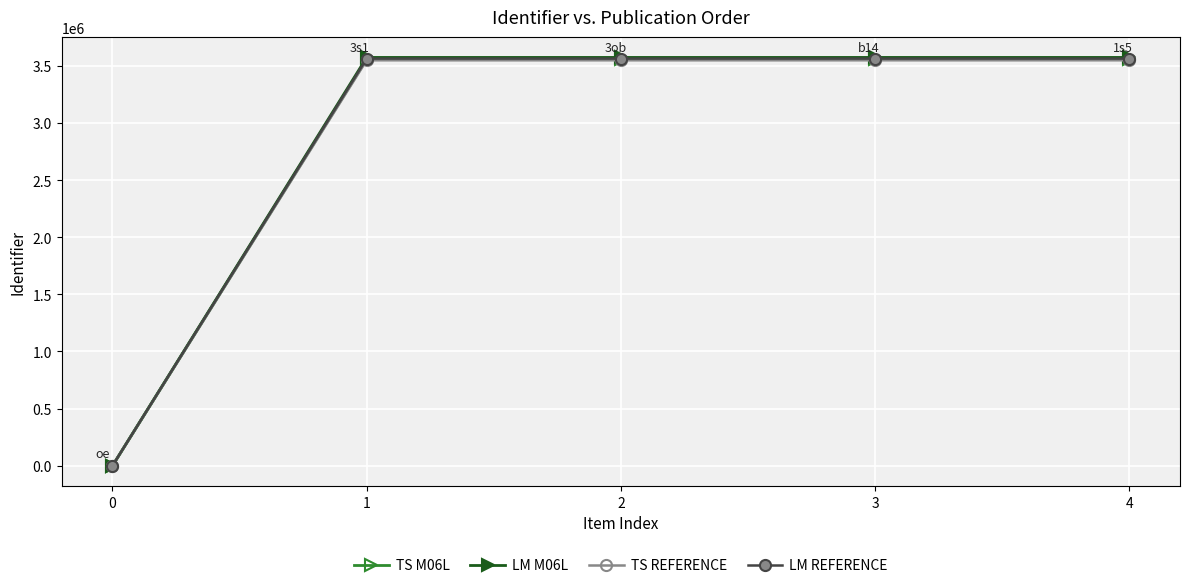

True or false: LM M06L has a value of 4804944 at 1.

False